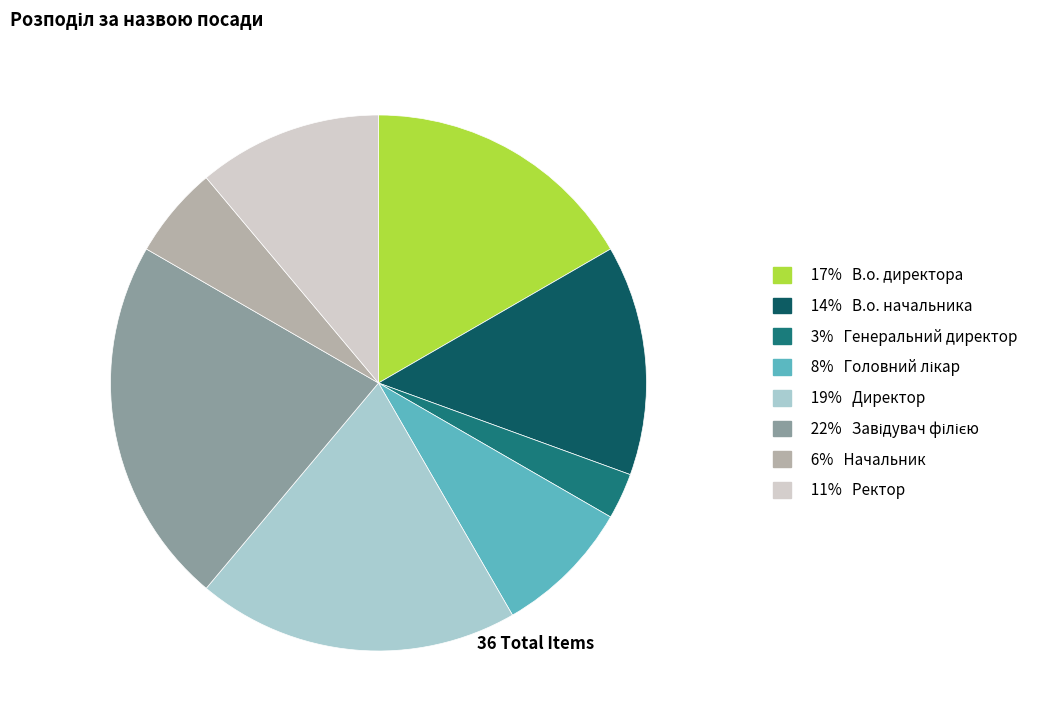

Combined, do 19% Директор and 3% Генеральний директор account for over 50%?

No